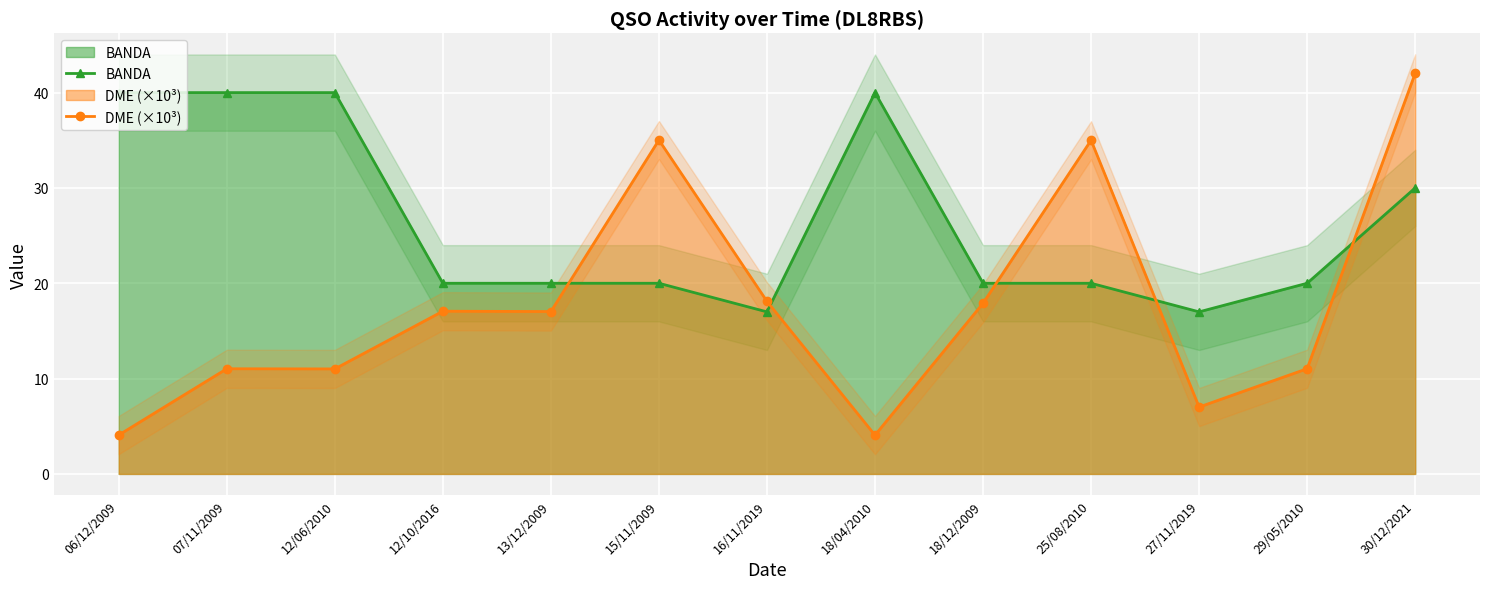

Which series changed the most between 15/11/2009 and 18/12/2009?

DME (×10³)